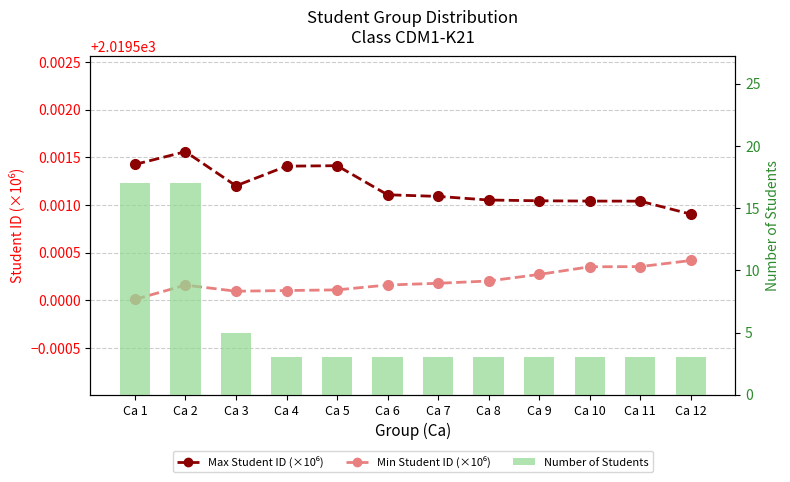

Reading left to right, list all the values displayed in this chart.

Max Student ID (x1e6): Ca 1=2019.5	Ca 2=2019.5	Ca 3=2019.5	Ca 4=2019.5	Ca 5=2019.5	Ca 6=2019.5	Ca 7=2019.5	Ca 8=2019.5	Ca 9=2019.5	Ca 10=2019.5	Ca 11=2019.5	Ca 12=2019.5
Min Student ID (x1e6): Ca 1=2019.5	Ca 2=2019.5	Ca 3=2019.5	Ca 4=2019.5	Ca 5=2019.5	Ca 6=2019.5	Ca 7=2019.5	Ca 8=2019.5	Ca 9=2019.5	Ca 10=2019.5	Ca 11=2019.5	Ca 12=2019.5
Number of Students: Ca 1=17.0	Ca 2=17.0	Ca 3=5.0	Ca 4=3.0	Ca 5=3.0	Ca 6=3.0	Ca 7=3.0	Ca 8=3.0	Ca 9=3.0	Ca 10=3.0	Ca 11=3.0	Ca 12=3.0